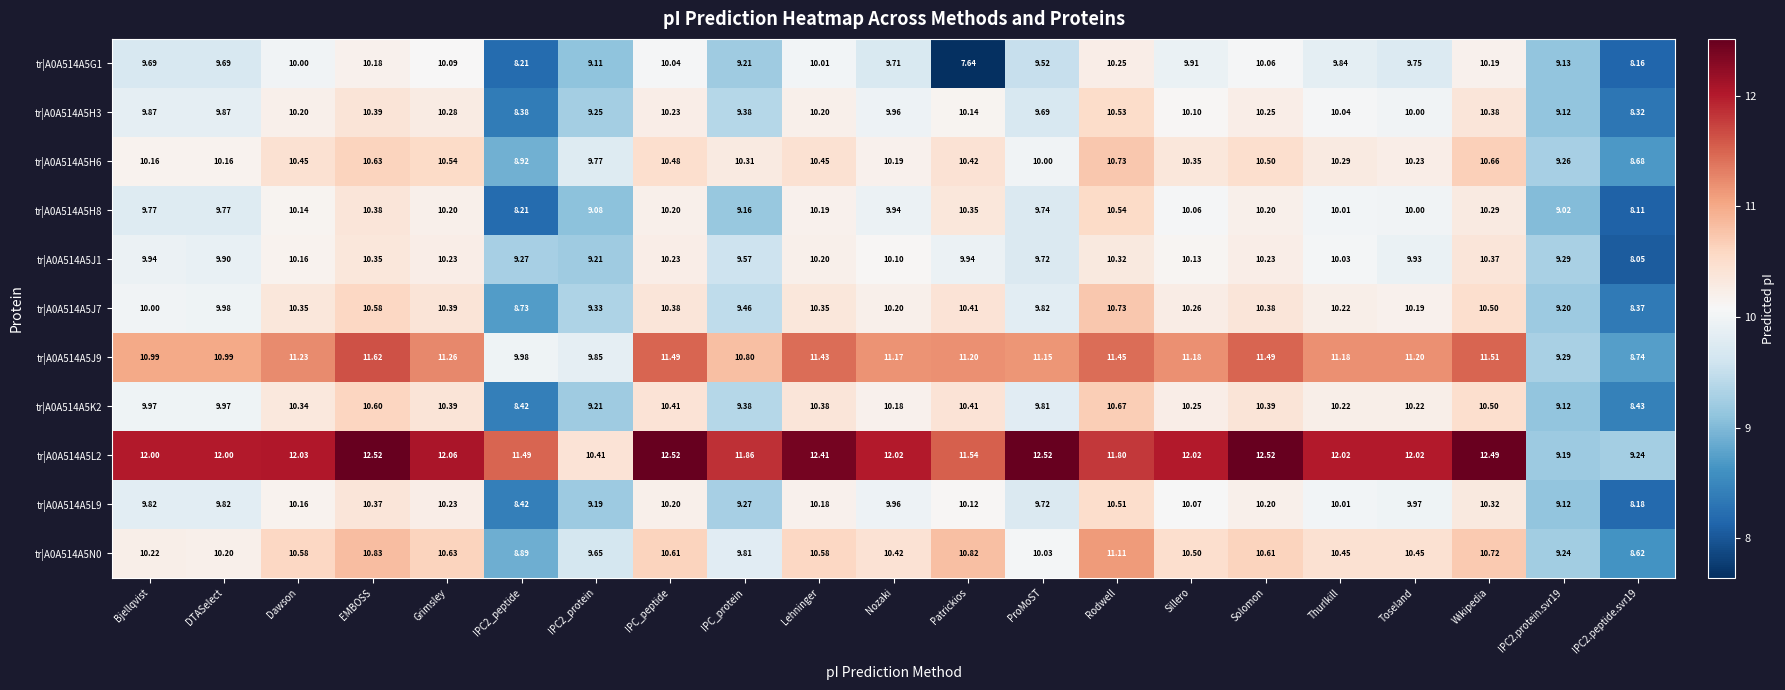

At which category is the sum across all series the highest?

Rodwell